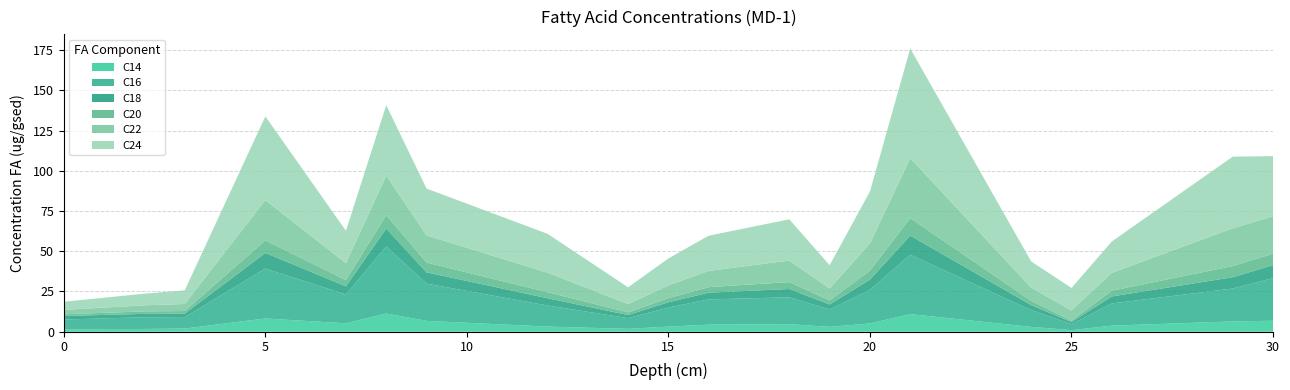

Reading left to right, extract all data points from this chart.

C14: 1.5	1.7	2.0	8.2	5.2	11.3	6.8	3.2	1.8	3.2	4.4	4.7	3.0	5.1	10.9	3.0	1.0	3.8	6.4	6.8
C16: 6.1	7.3	7.1	31.0	17.9	41.7	23.1	13.1	6.7	11.9	15.7	16.7	10.8	20.9	36.9	10.5	3.8	13.8	20.4	26.5
C18: 2.2	2.1	2.1	9.7	5.0	11.1	7.0	4.5	1.9	3.3	4.2	5.2	3.1	6.3	11.9	3.1	1.2	4.4	7.0	8.1
C20: 1.1	1.5	1.7	7.8	3.9	8.3	6.1	3.7	1.6	2.6	3.4	4.3	2.5	5.5	10.9	2.6	0.9	3.6	6.9	7.1
C22: 2.7	3.8	4.4	25.1	10.5	24.6	16.9	12.1	5.2	7.9	10.1	13.4	7.4	16.9	37.2	8.2	6.3	11.1	23.5	23.3
C24: 5.1	7.2	8.5	52.0	20.1	43.8	29.1	24.2	10.4	16.8	21.9	25.6	14.5	32.2	68.1	16.3	14.0	19.5	44.5	37.4